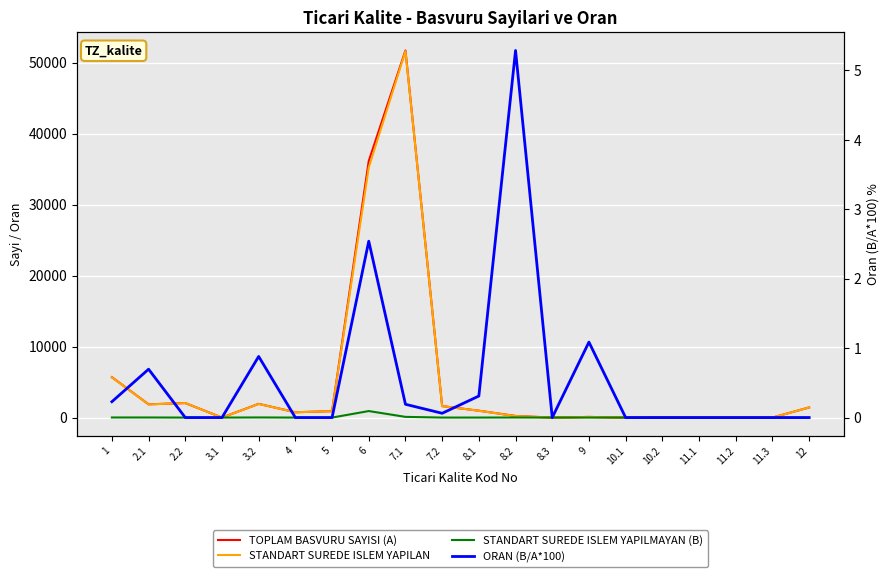

True or false: STANDART SUREDE ISLEM YAPILMAYAN (B) has a value of 7.0 at 1.

False